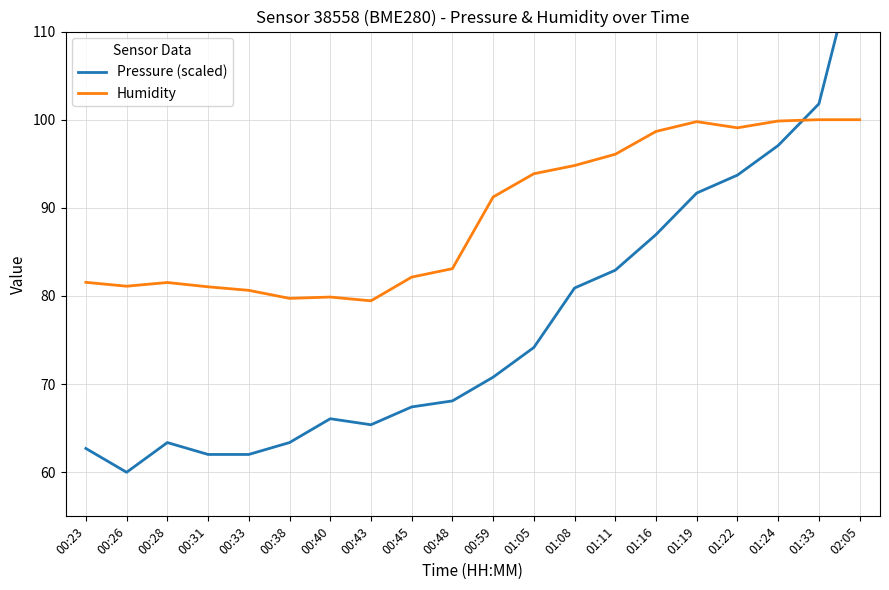

What is the average value of the Pressure (scaled) series?

77.0